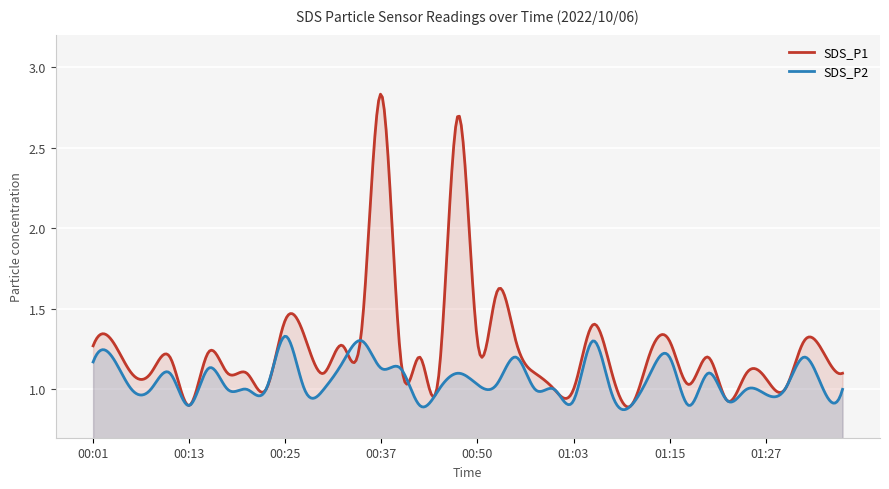

Which series has the largest total across all categories?

SDS_P1